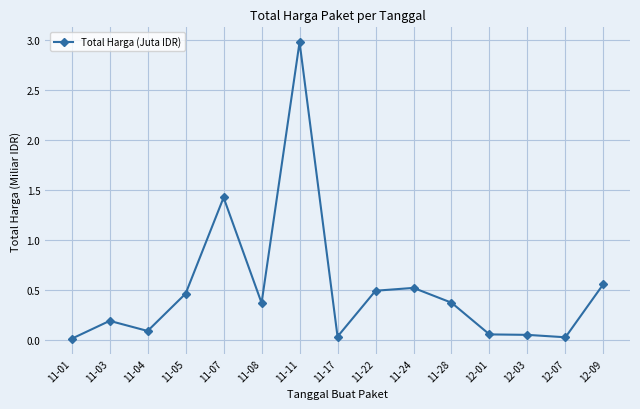

What is the value of the 2nd point from the left?

0.2